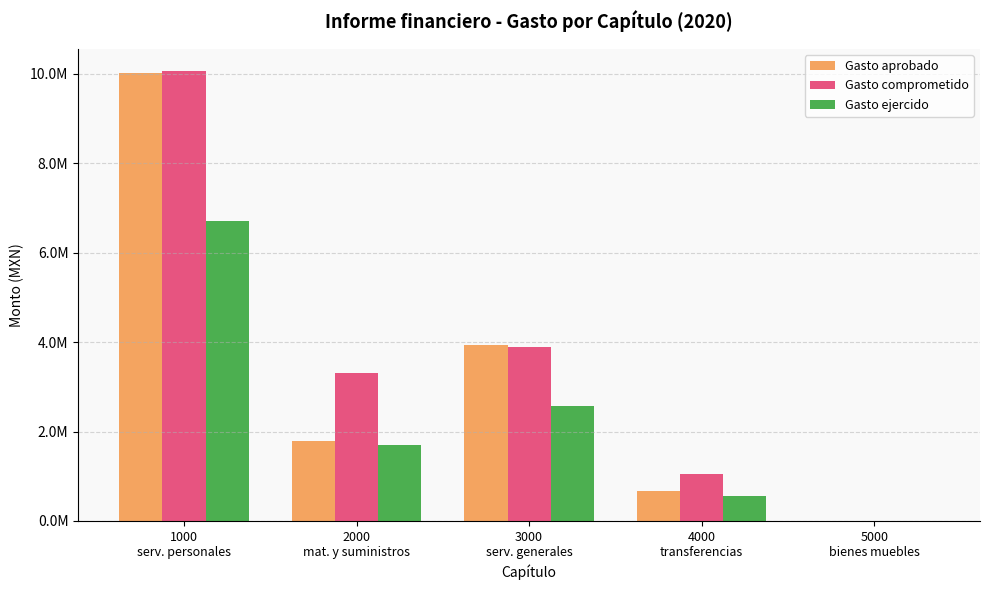

What is the value of the Gasto ejercido bar at the 1st from the left?

6711275.6